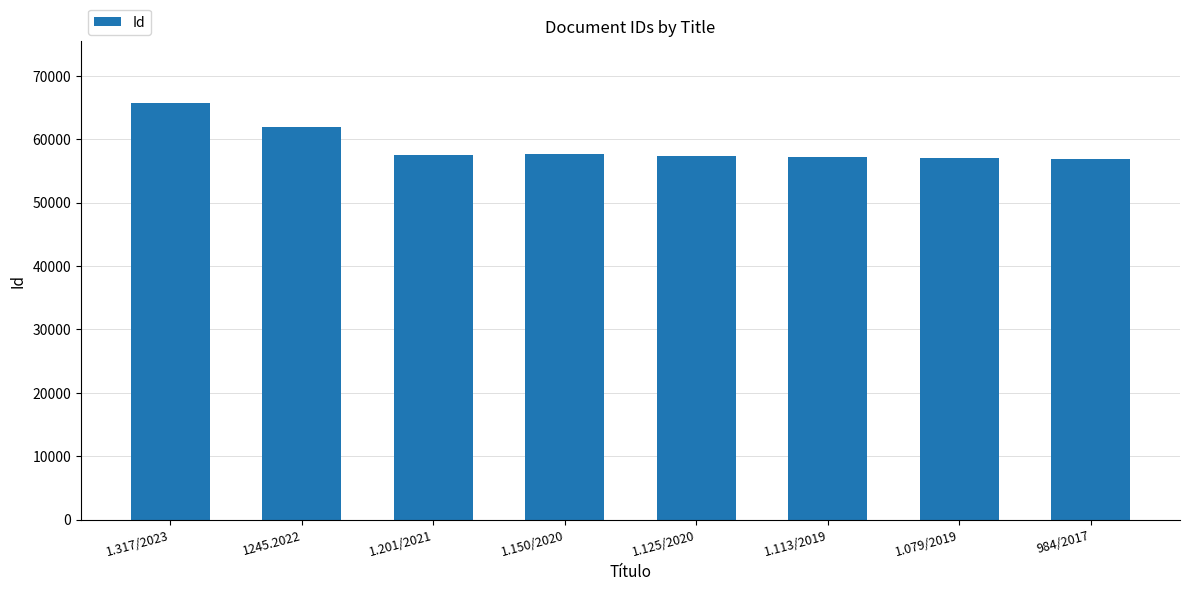

At which category does the chart reach its peak across all series?

1.317/2023